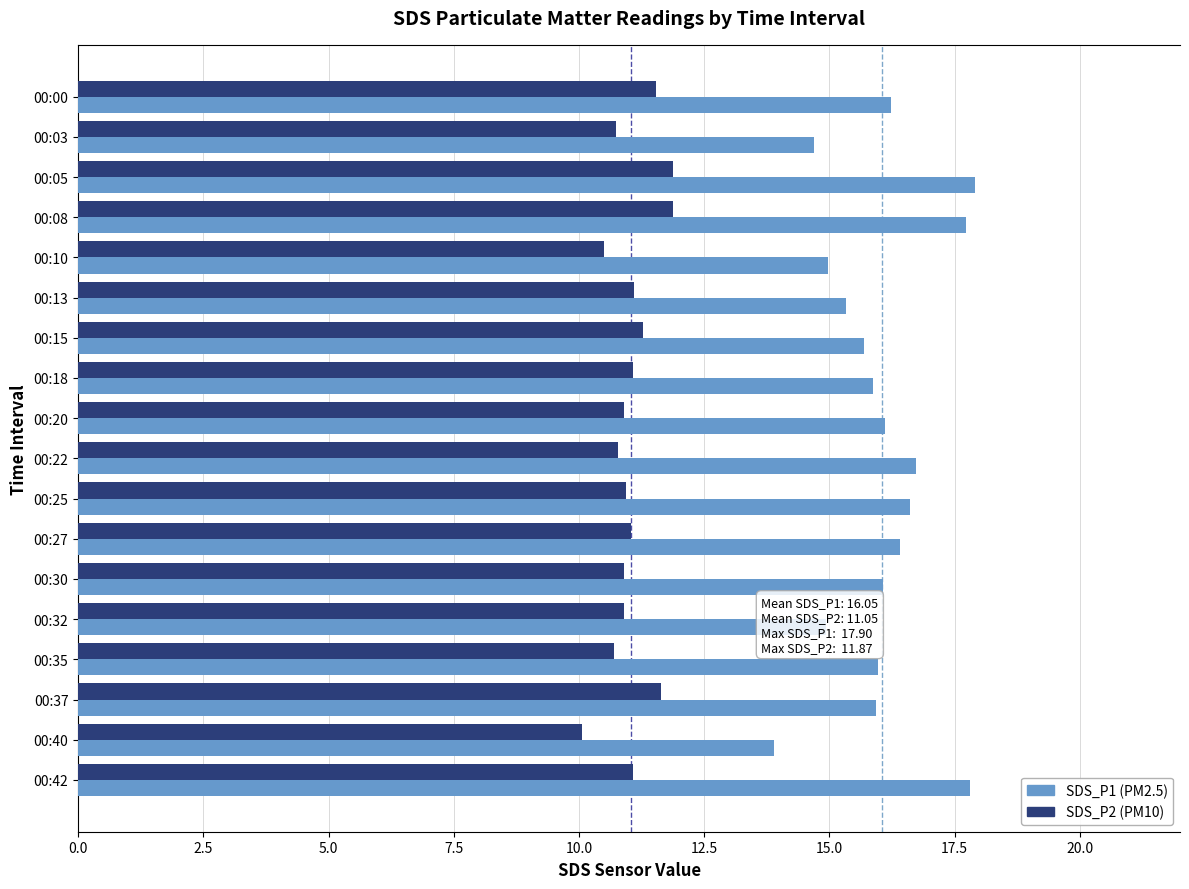

What is the total value across all series at 00:18?

26.9